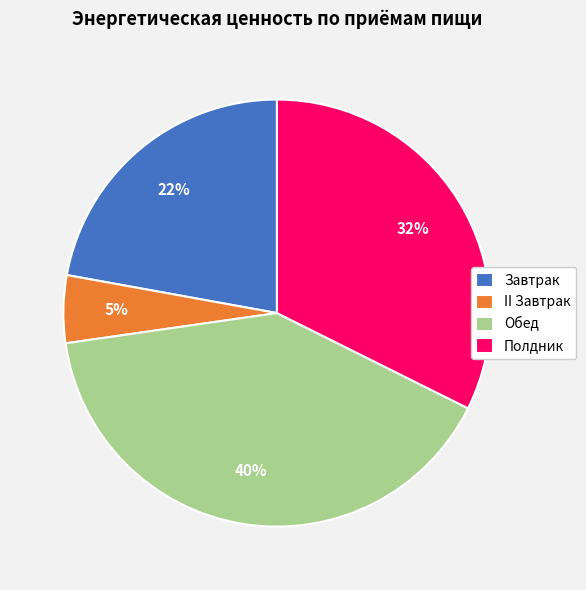

To the nearest percent, what portion does II Завтрак represent?

5%